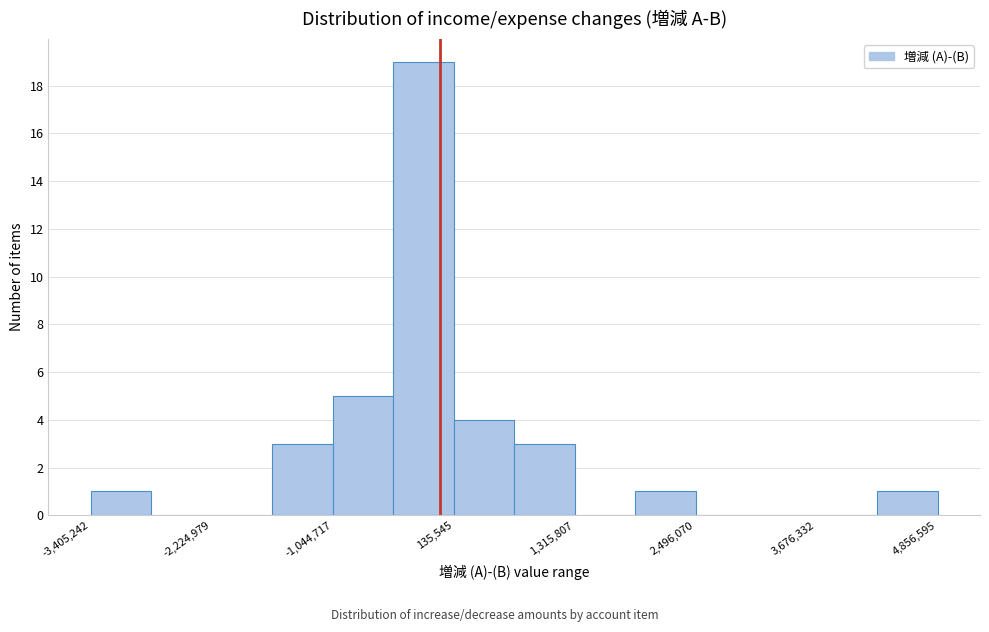

Around what value on the x-axis is the tallest bar? Give the approximate position of its centre, as read against the axis.

-200000